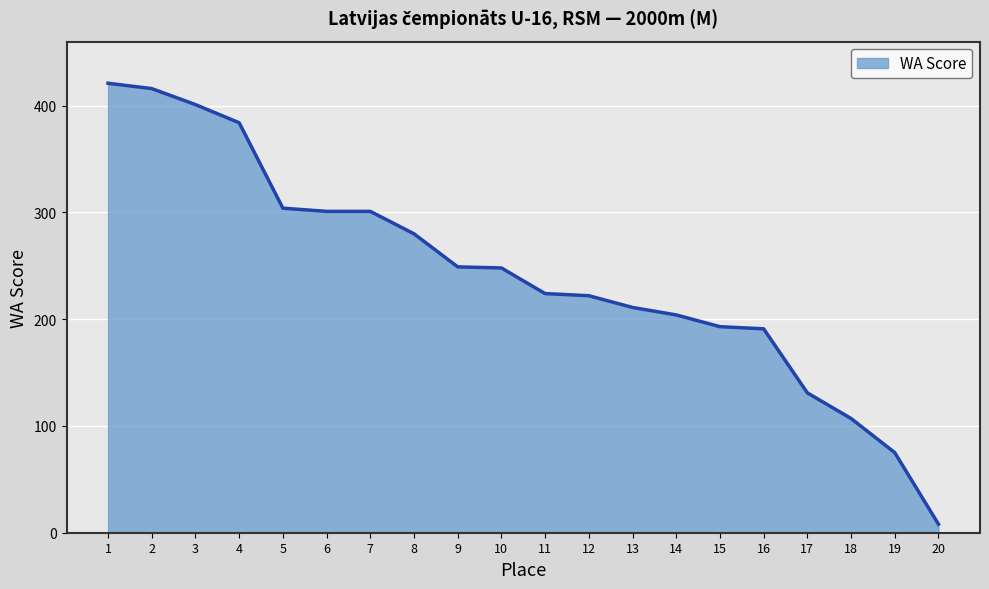

What is the difference between the maximum and minimum values?

413